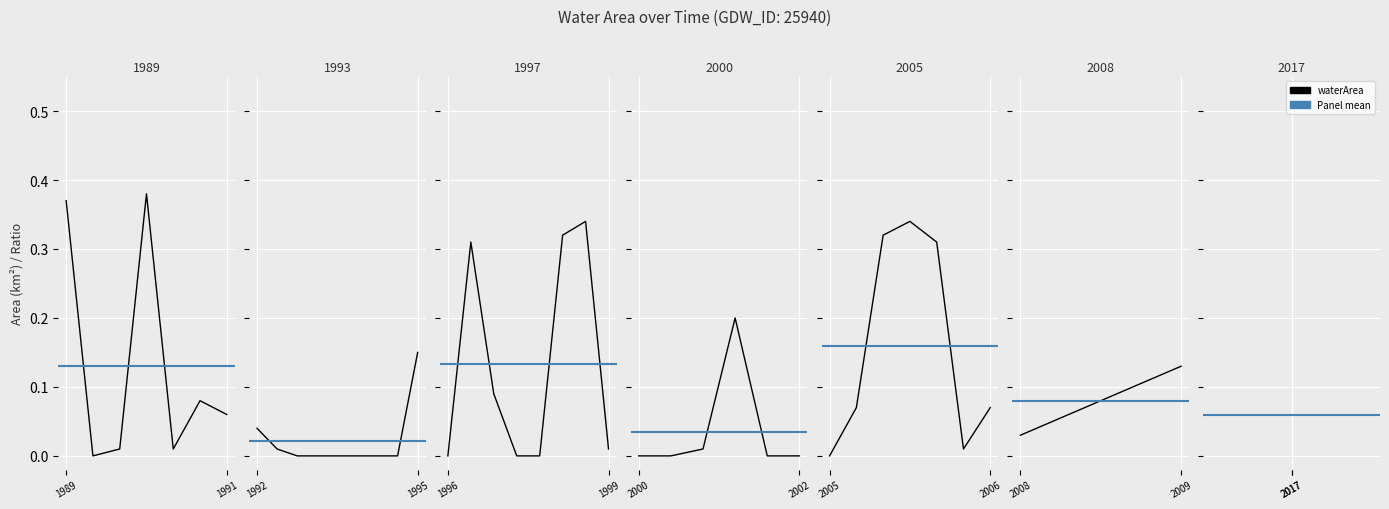

What is the approximate value of mean waterArea at 1991?

0.1